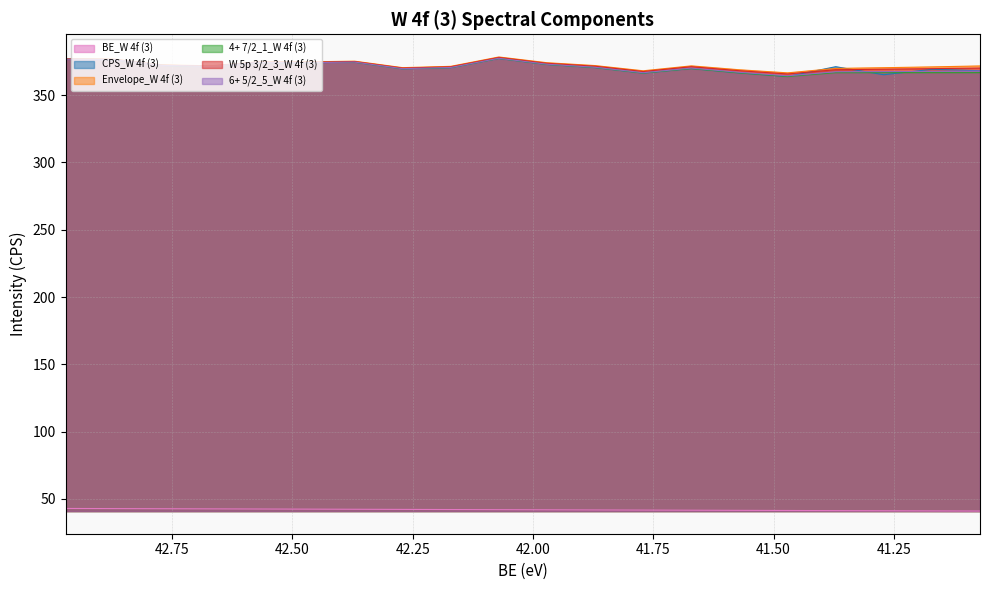

List the labels in order of 6+ 5/2_5_W 4f (3) value, smallest first.

41.4711, 41.7711, 41.5711, 41.3711, 41.2711, 41.1711, 41.0711, 42.2711, 41.6711, 42.1711, 41.8711, 42.6711, 42.7711, 41.9711, 42.4711, 42.5711, 42.3711, 42.8711, 42.9711, 42.0711